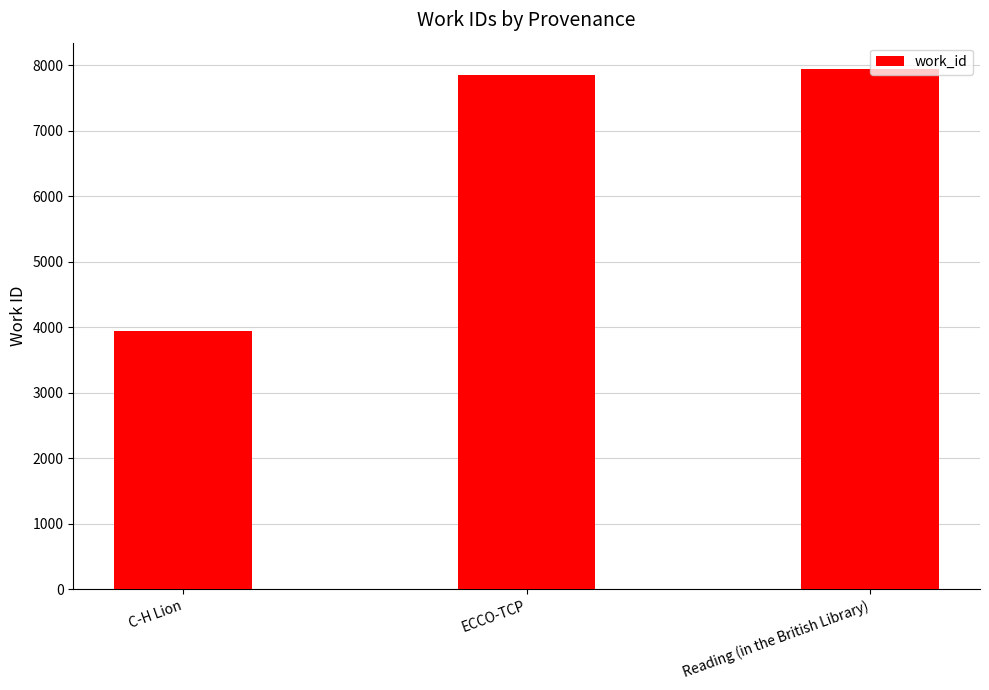

The value at ECCO-TCP is 7842. True or false?

True